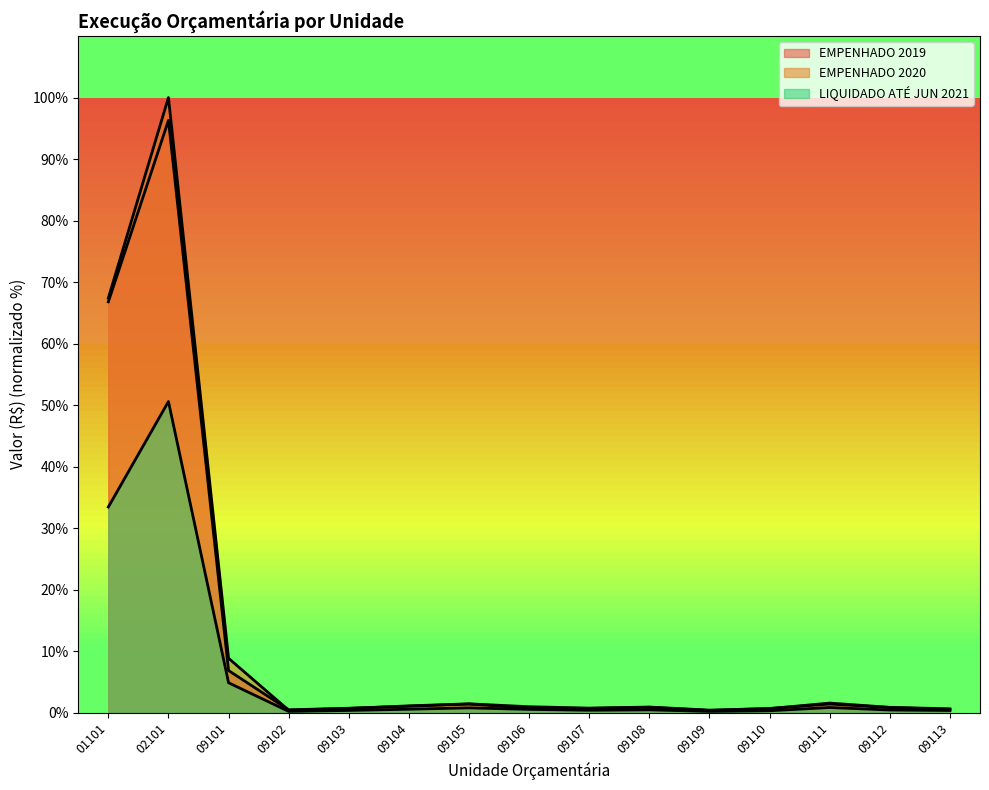

What is the value of the EMPENHADO 2019 point at the 10th from the left?

0.9